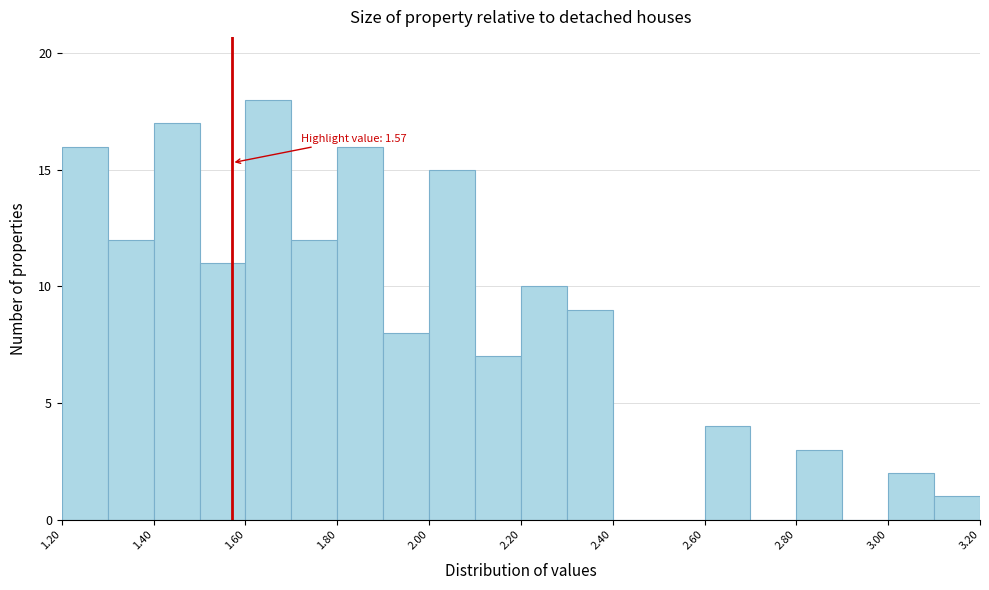

Which range on the x-axis has the tallest bar?

1.6 to 1.7